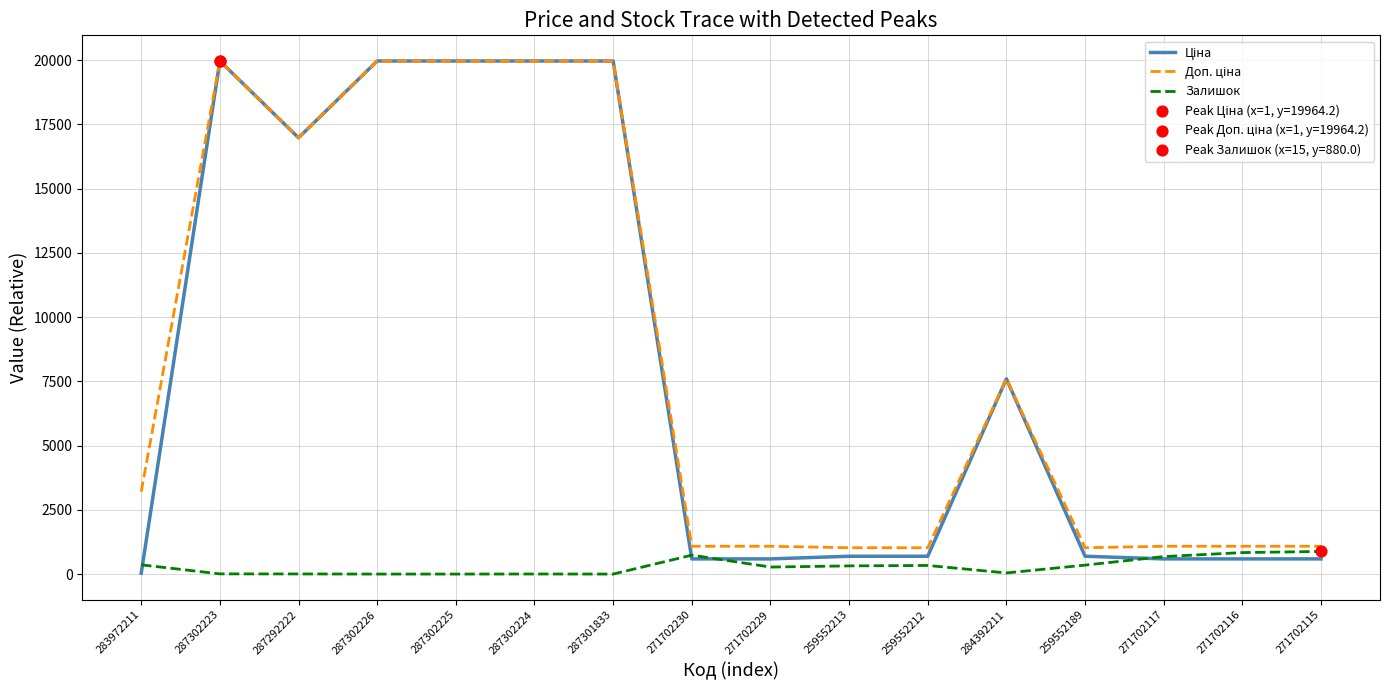

What is the total value across all series at 271702230?

2407.6